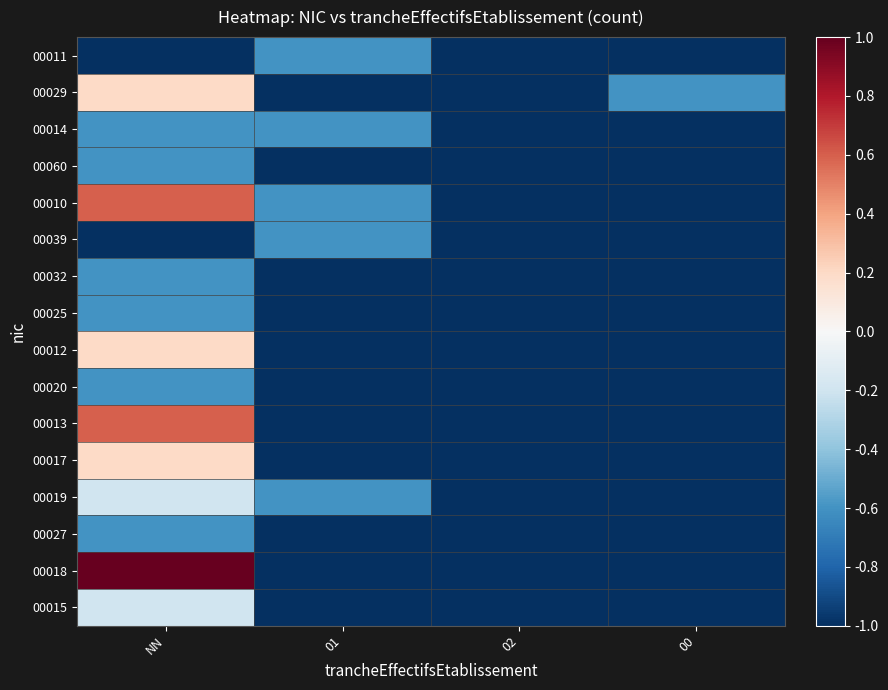

How many series are shown in this chart?

16